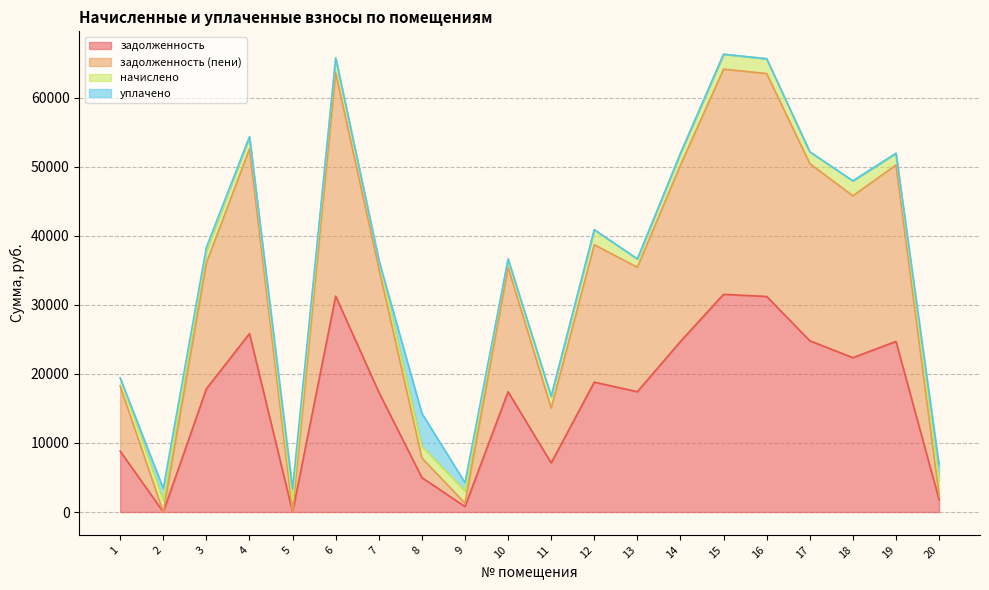

What is the value of the задолженность (пени) point at the 12th from the left?

38724.8